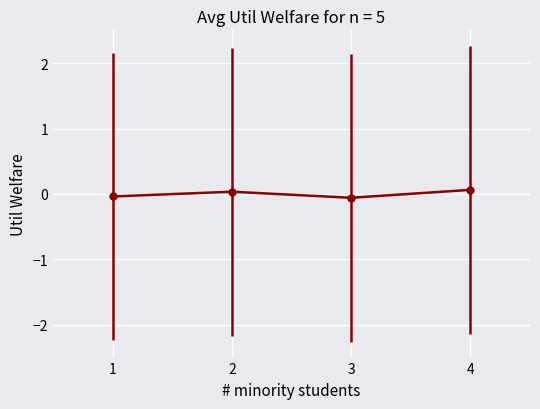

The chart shows a value of 0.1 at 4. True or false?

True